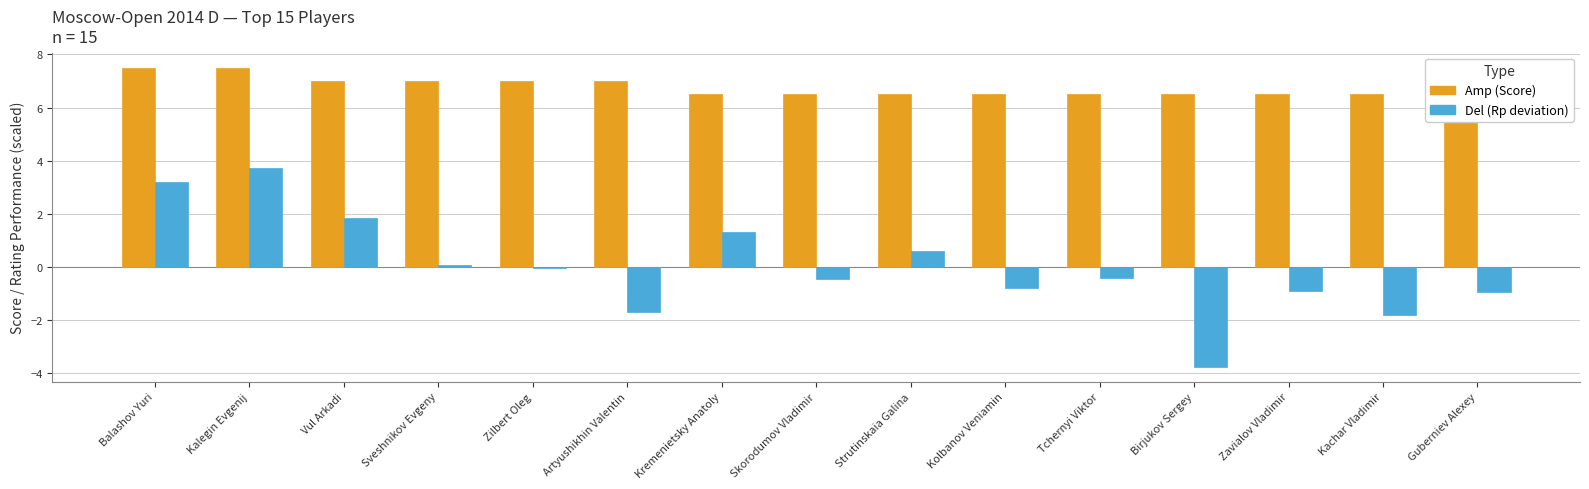

What position from the left is Artyushikhin Valentin?

6